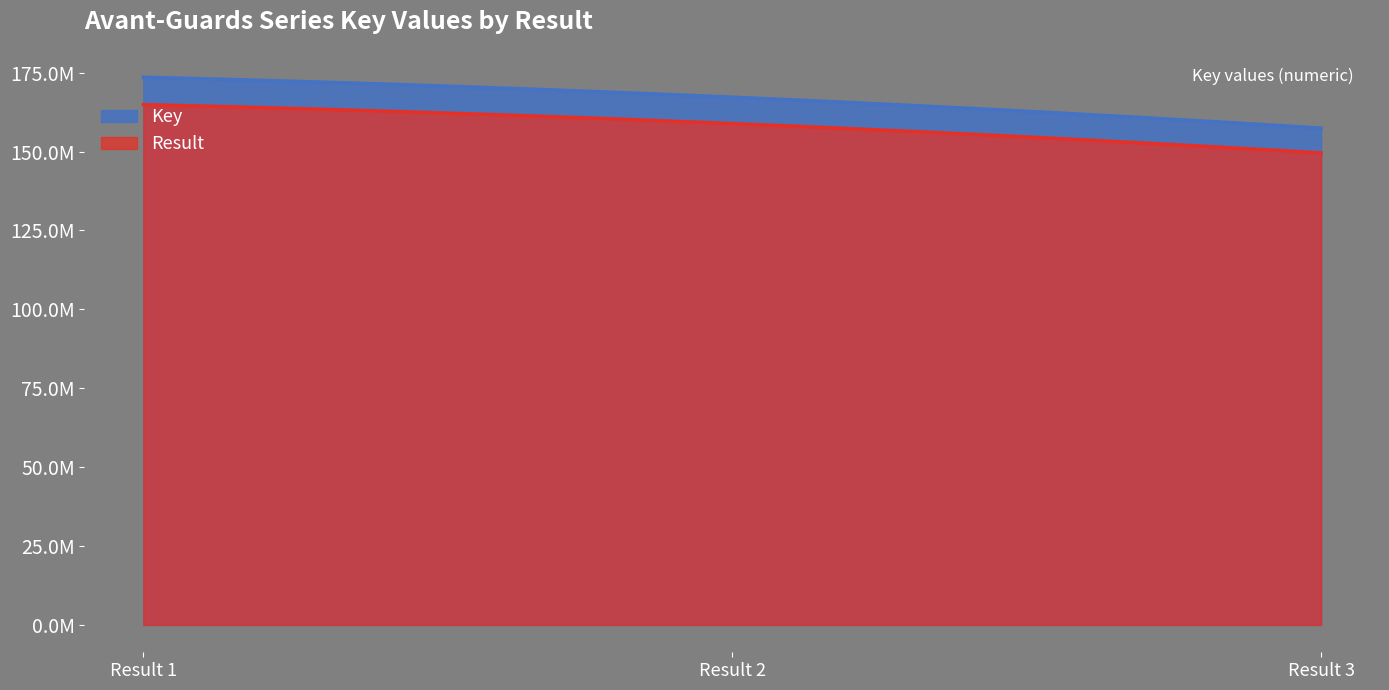

Approximately how many times larger is the value at 2 compared to 1?

1.0